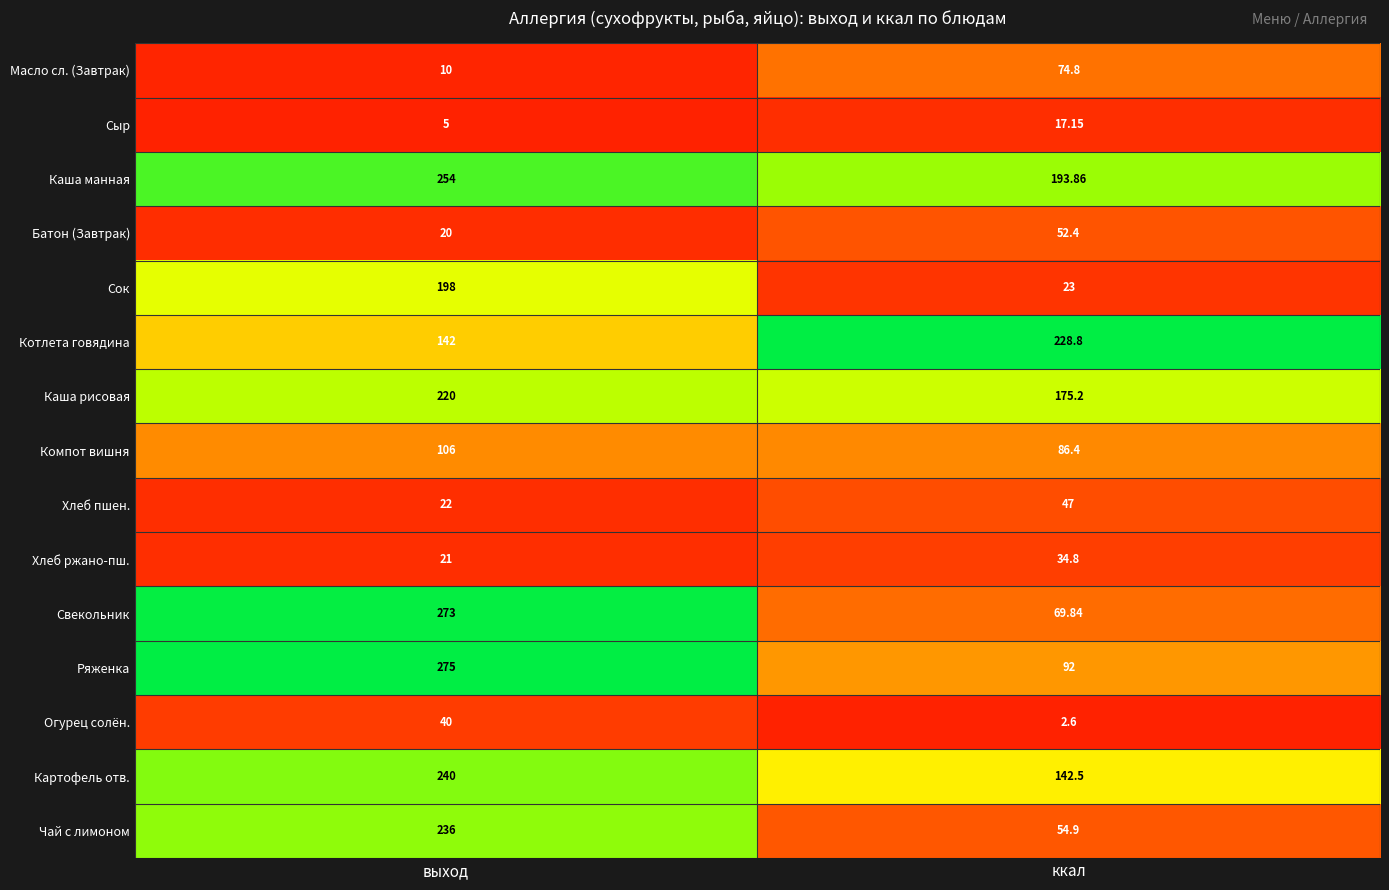

Where is Масло сл. (Завтрак) nearest to the value 42?

выход